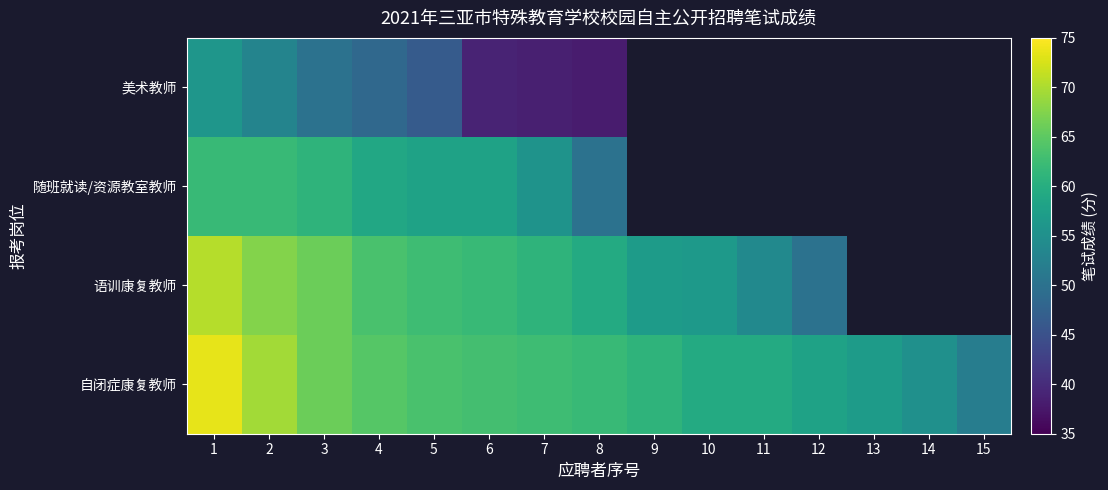

How many distinct data groups are displayed?

4